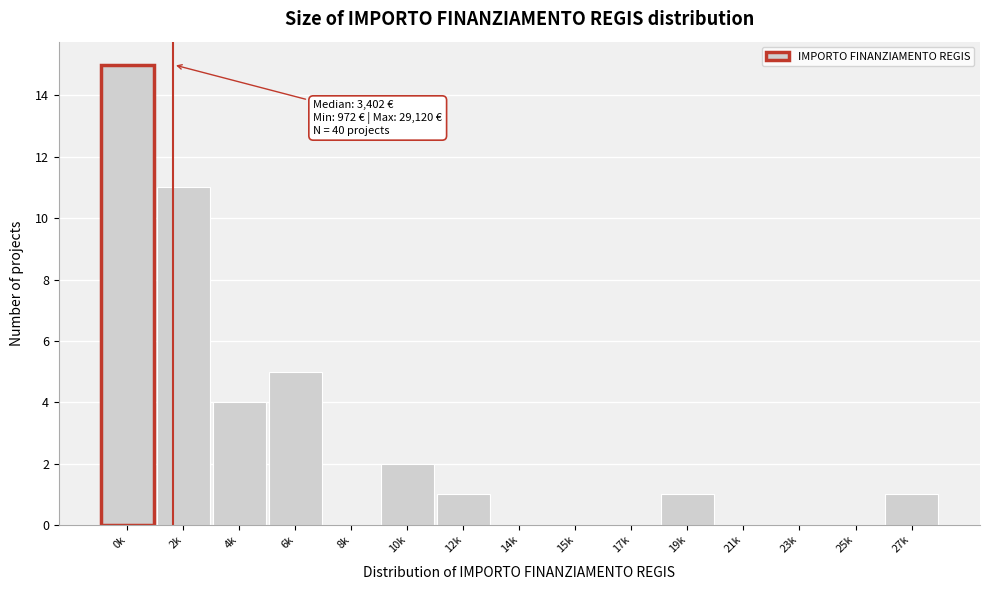

Reading left to right, extract all data points from this chart.

0k=15	2k=11	4k=4	6k=5	8k=0	10k=2	12k=1	14k=0	15k=0	17k=0	19k=1	21k=0	23k=0	25k=0	27k=1